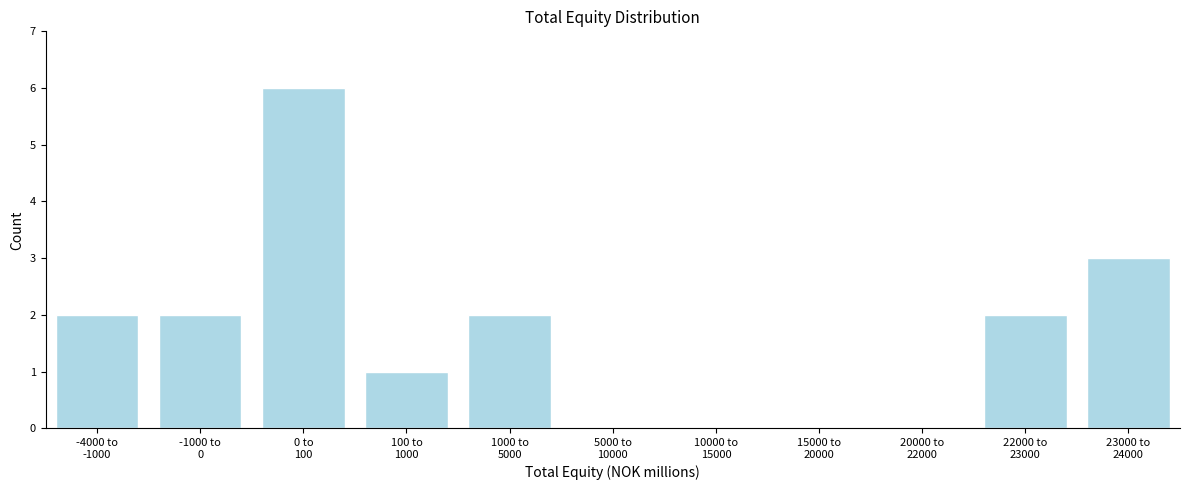

What is the greatest value displayed?

6